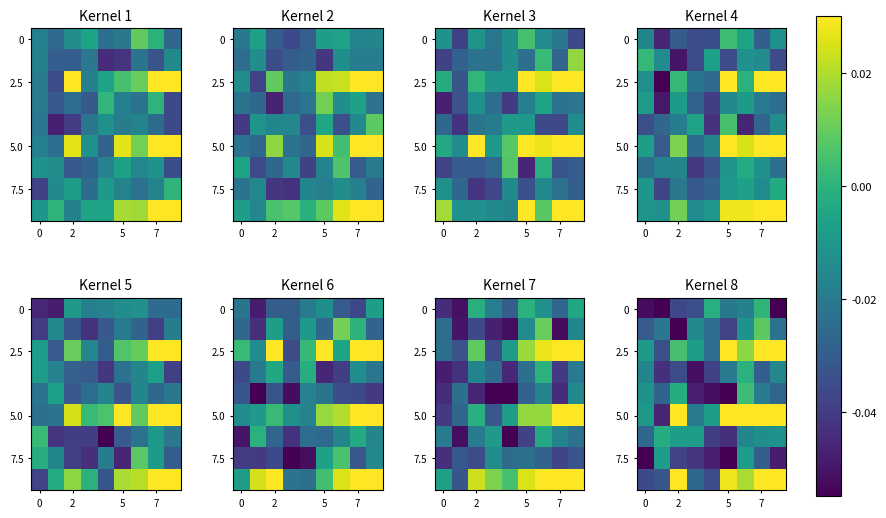

What is the spread (max minus min) of values at 4?

0.1